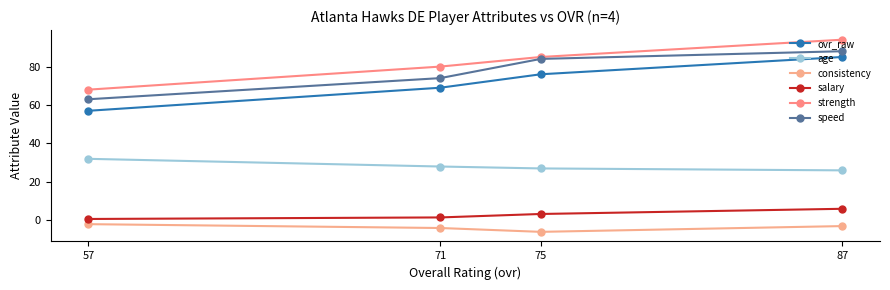

Between 75 and 71, which series saw the biggest shift?

speed